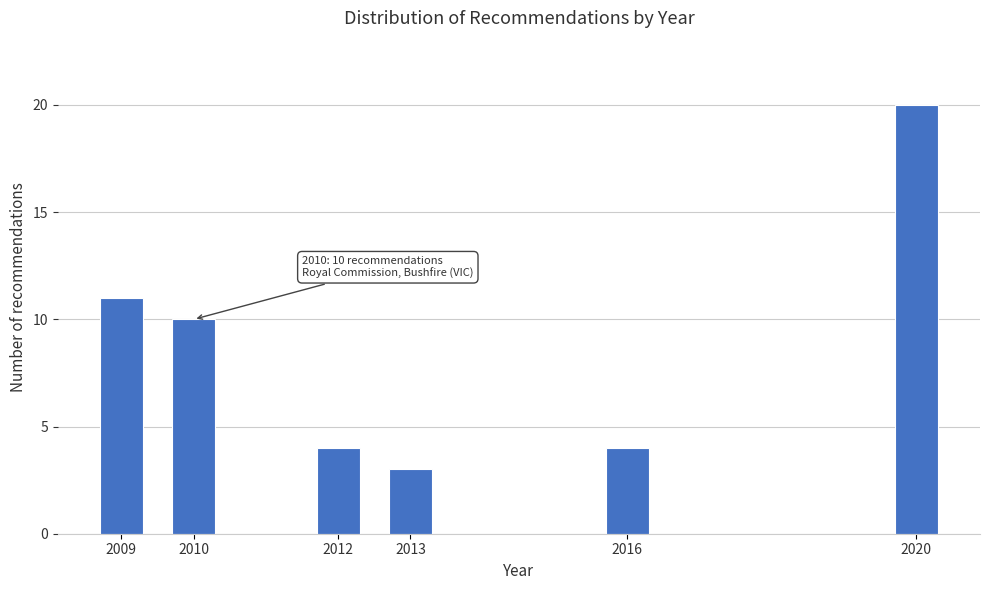

Reading right to left, extract all data points from this chart.

2020=20	2016=4	2013=3	2012=4	2010=10	2009=11